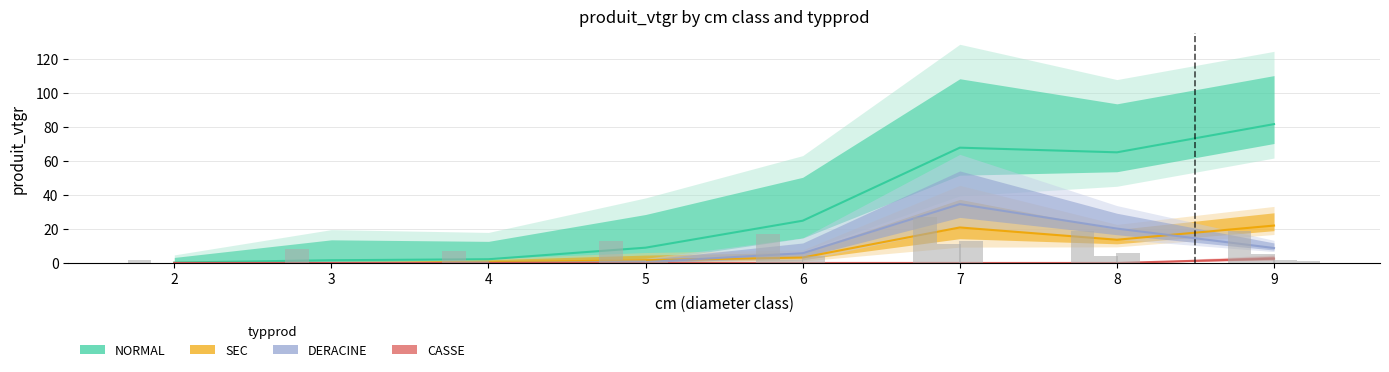

Where is NORMAL nearest to the value 40?

6